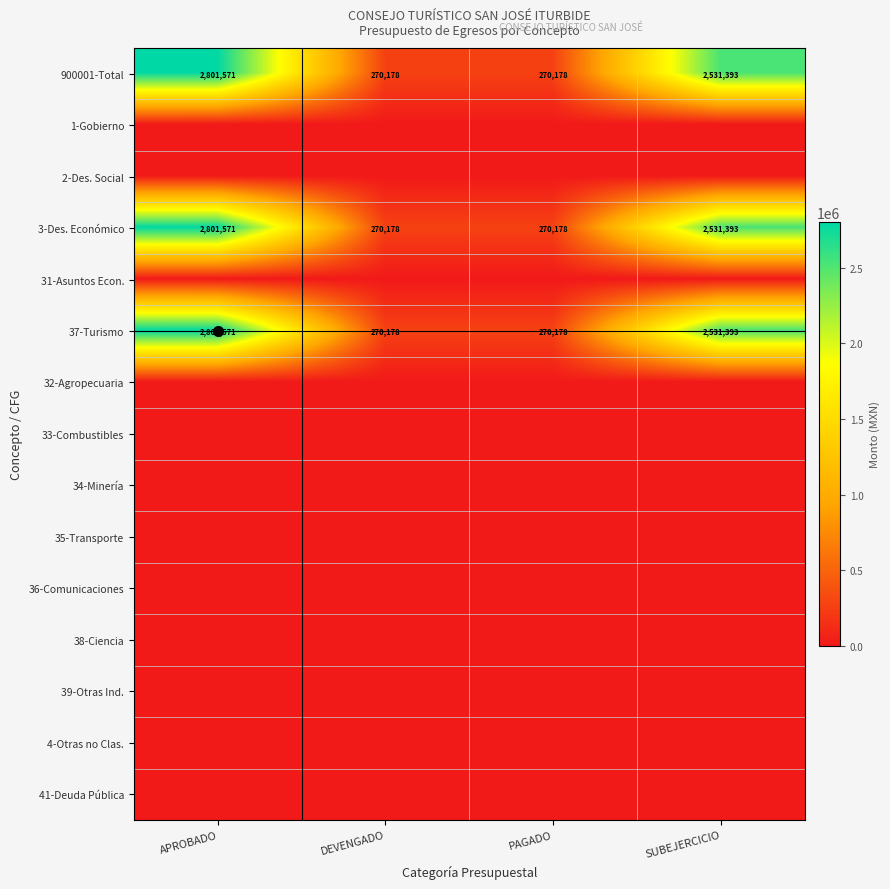

Between DEVENGADO and PAGADO, which is larger?

DEVENGADO